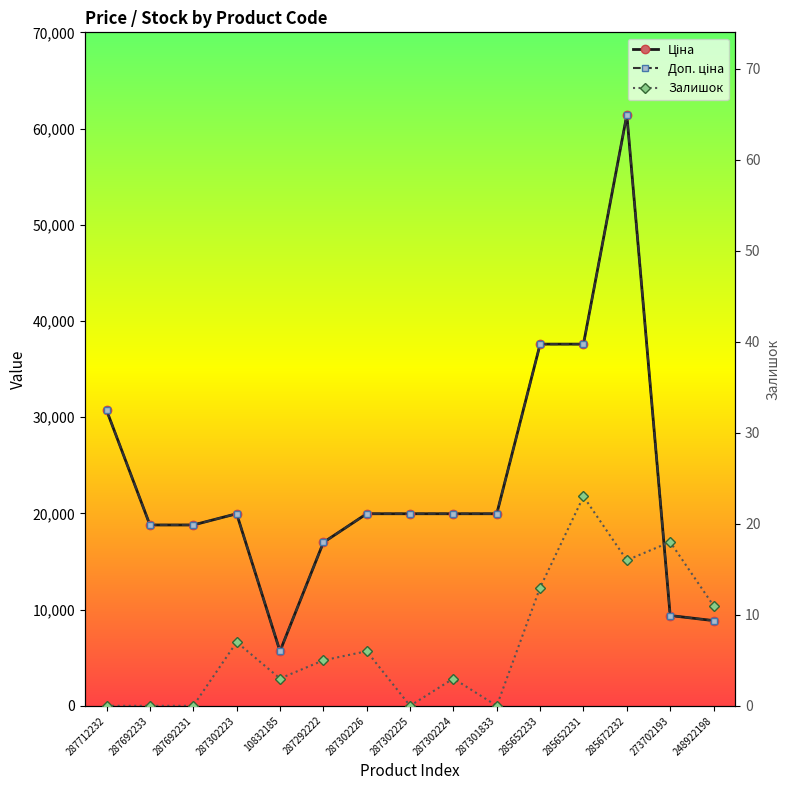

What is the average value of the Ціна series?

23042.9